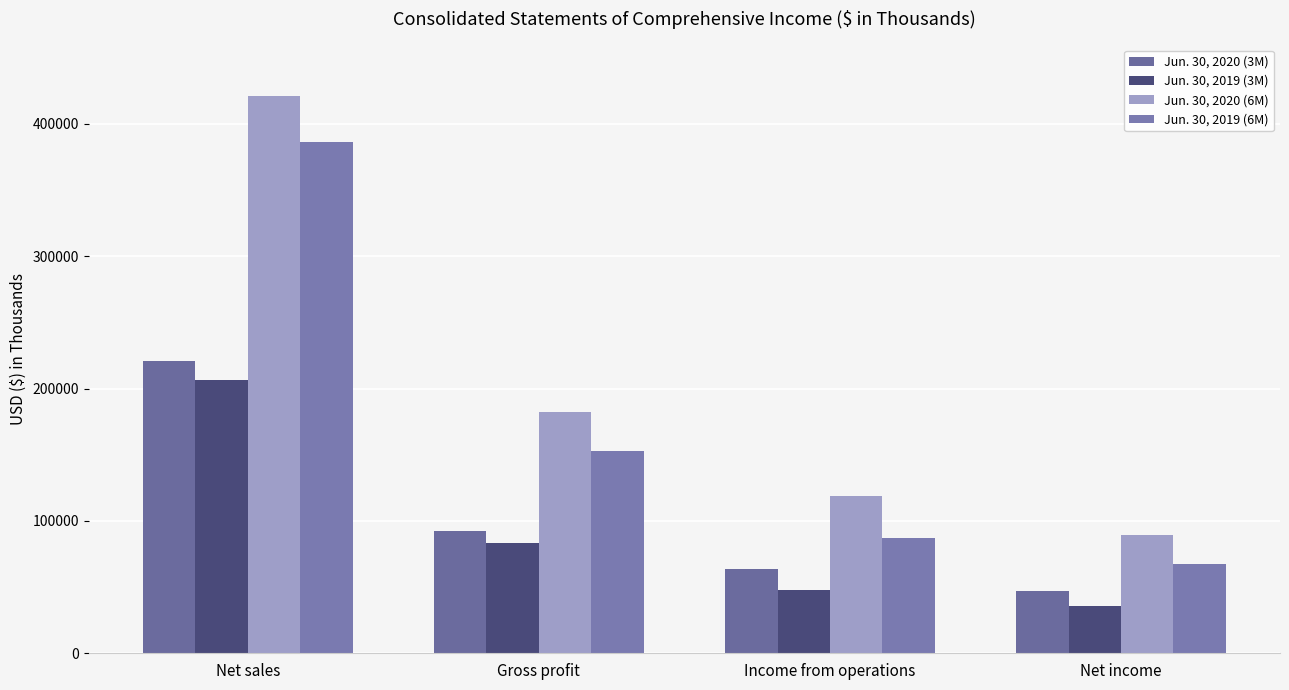

The value of Jun. 30, 2020 (6M) at Income from operations is 68113. True or false?

False